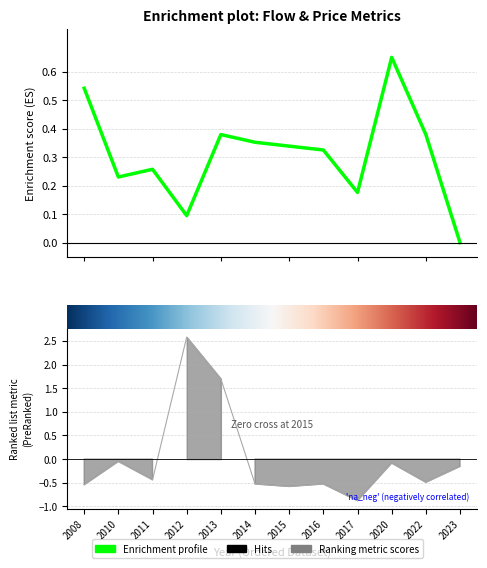

What is the maximum value for flow_rate?

2.6